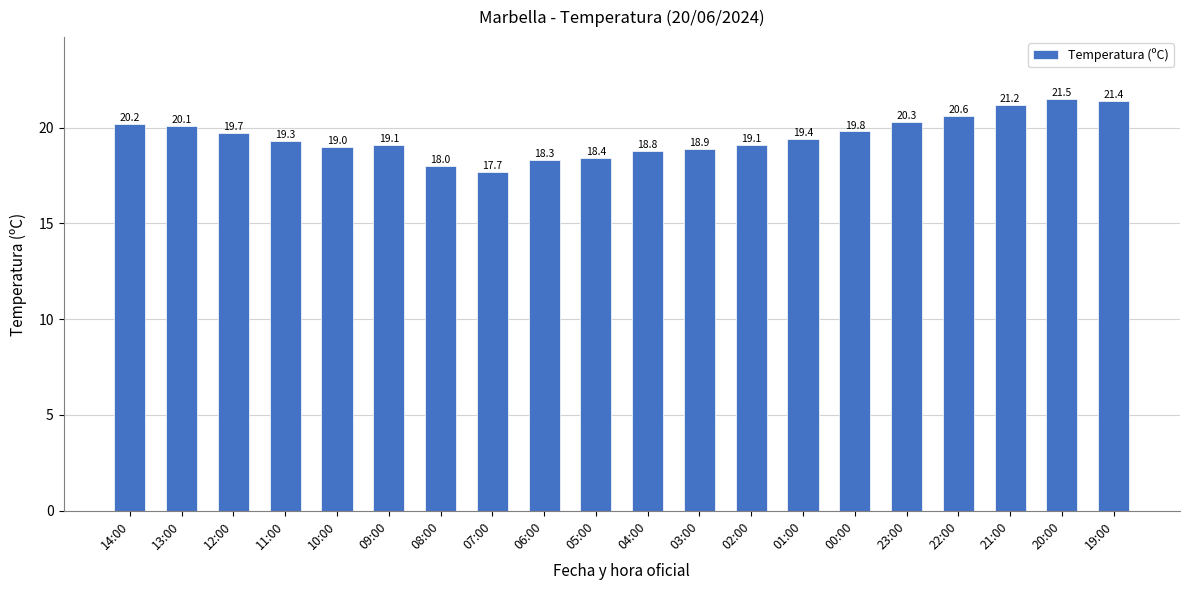

Read the value at 12:00.

19.7